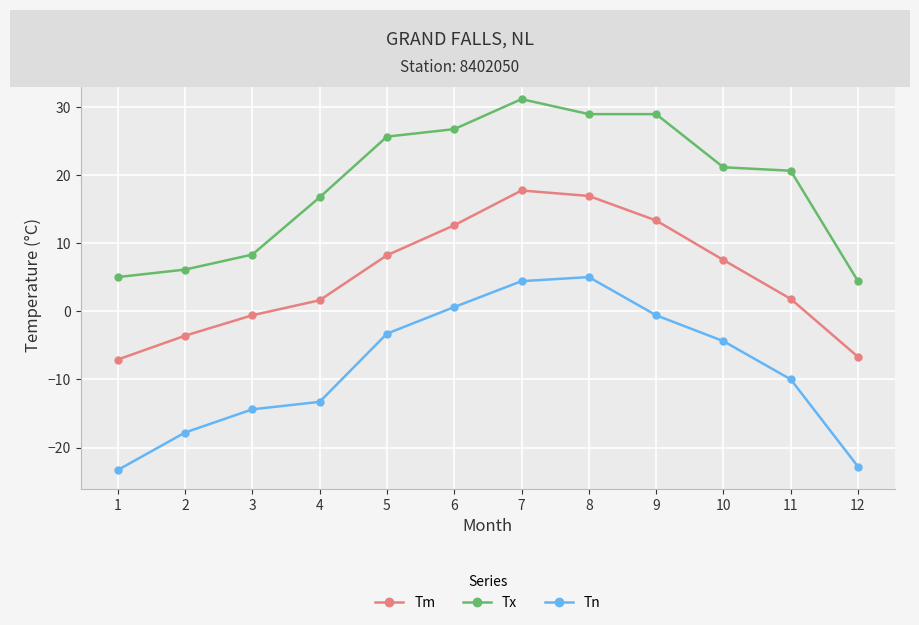

True or false: Tn and Tx cross at least once.

False